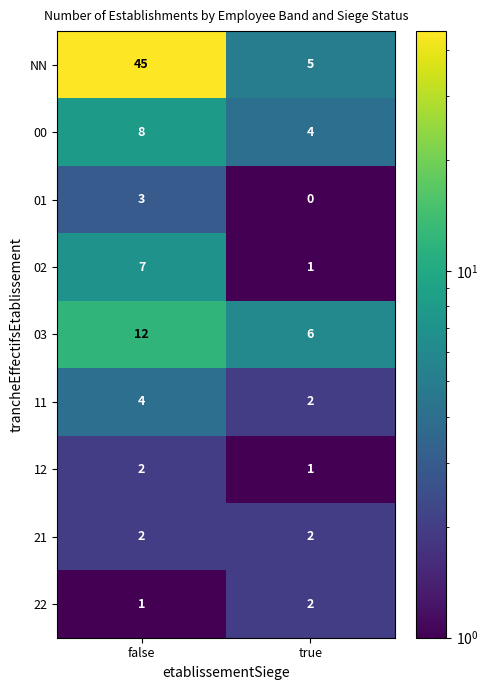

What is the smallest value displayed?

0